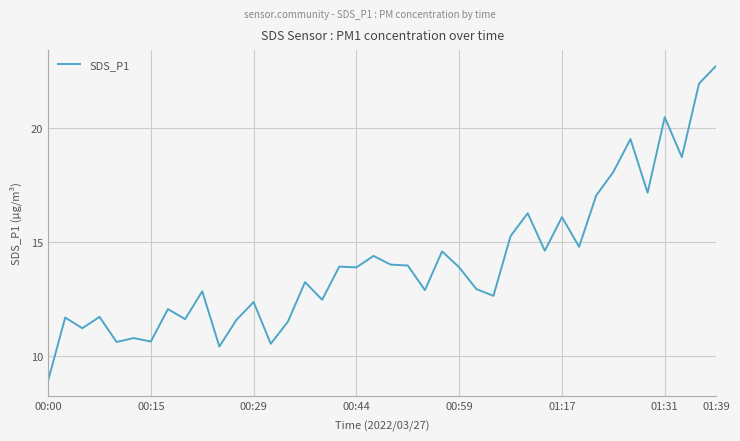

What is the smallest value displayed?

8.9